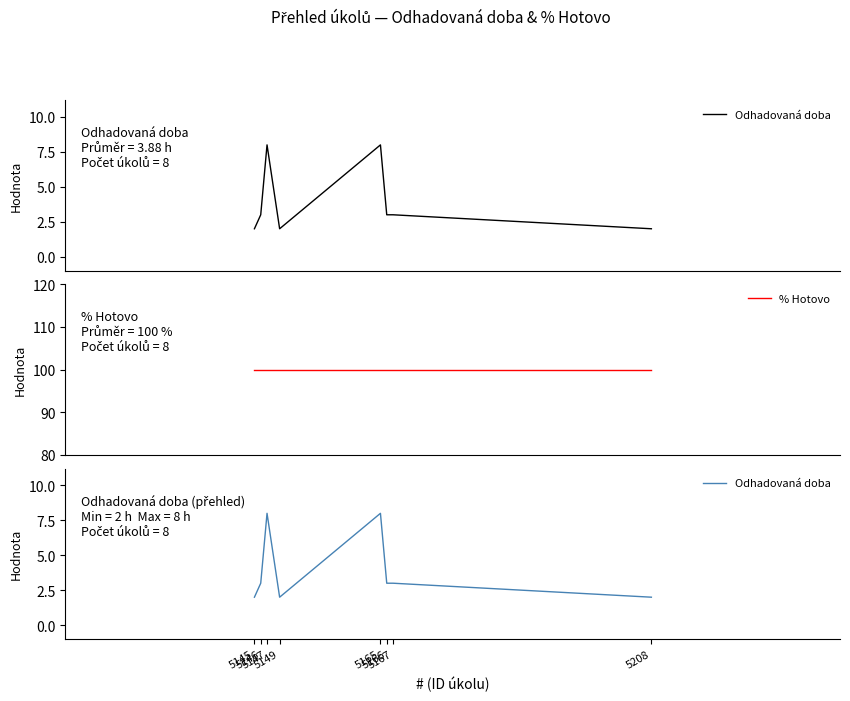

Does the chart have visible grid lines?

No